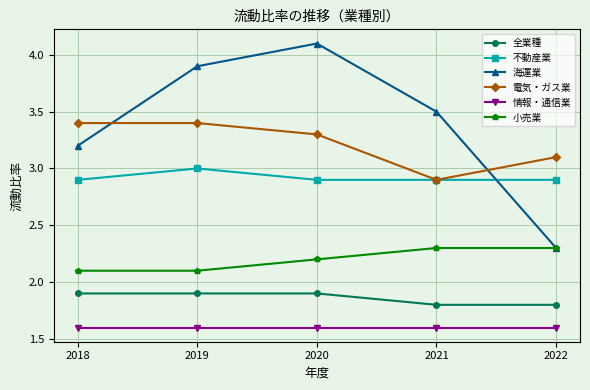

Is the value of 海運業 at 2020 greater than the value of 情報・通信業 at 2020?

Yes